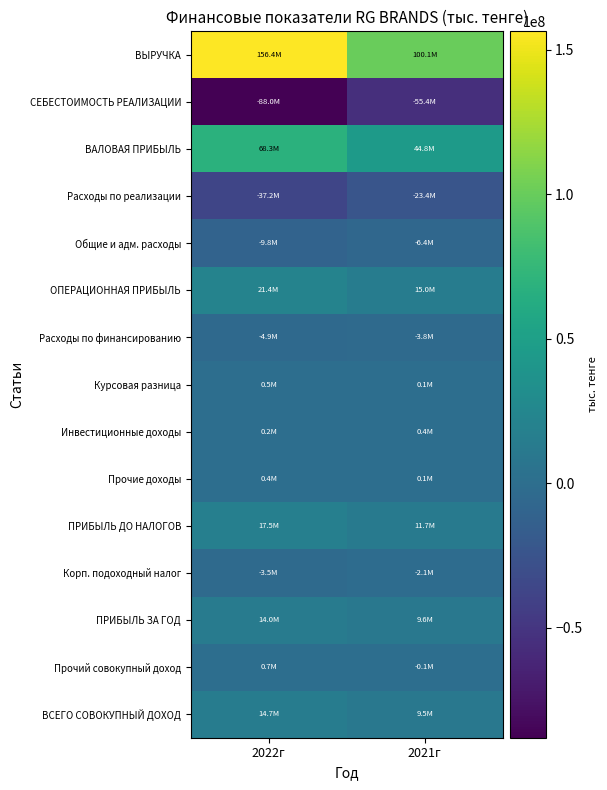

At which category is the sum across all series the highest?

2022г